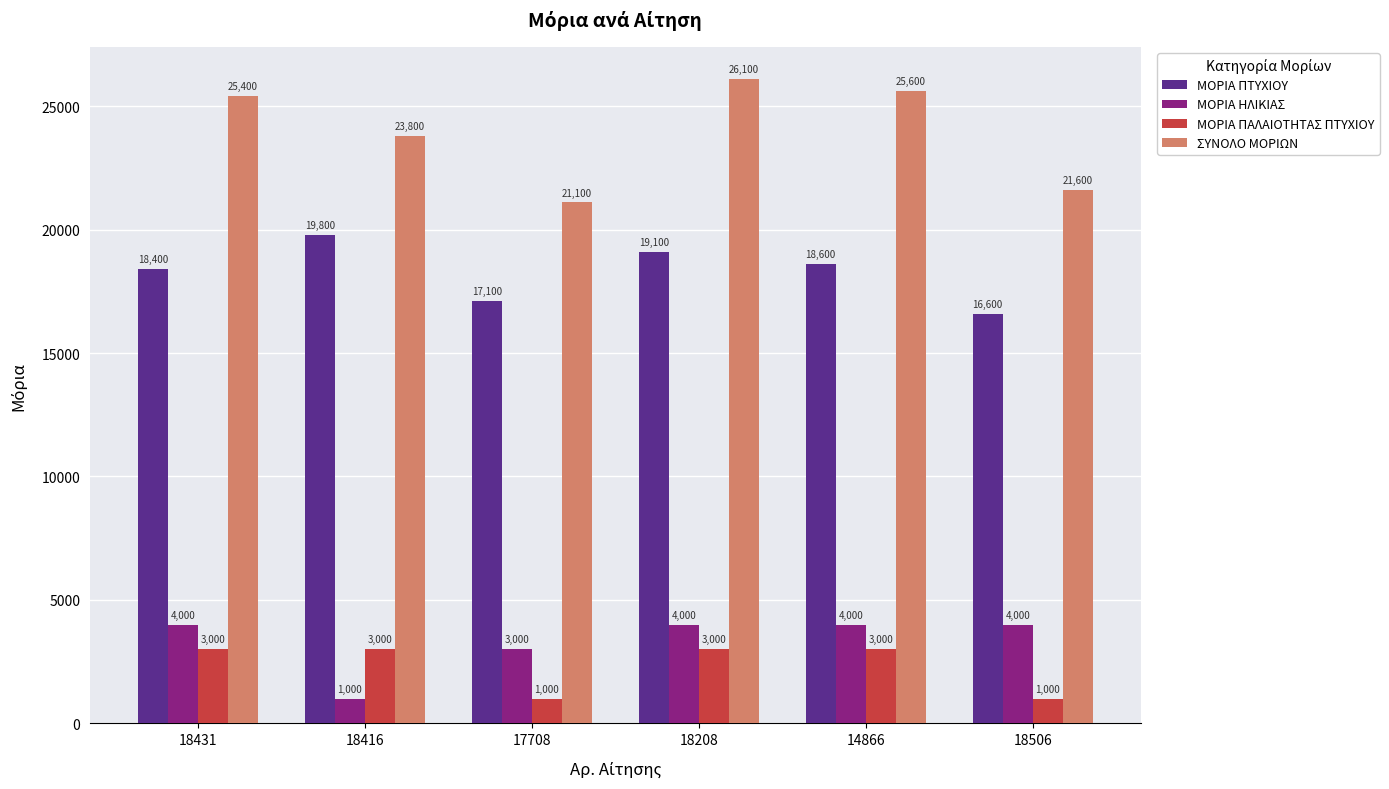

What is the label of the 2nd bar from the right?

14866